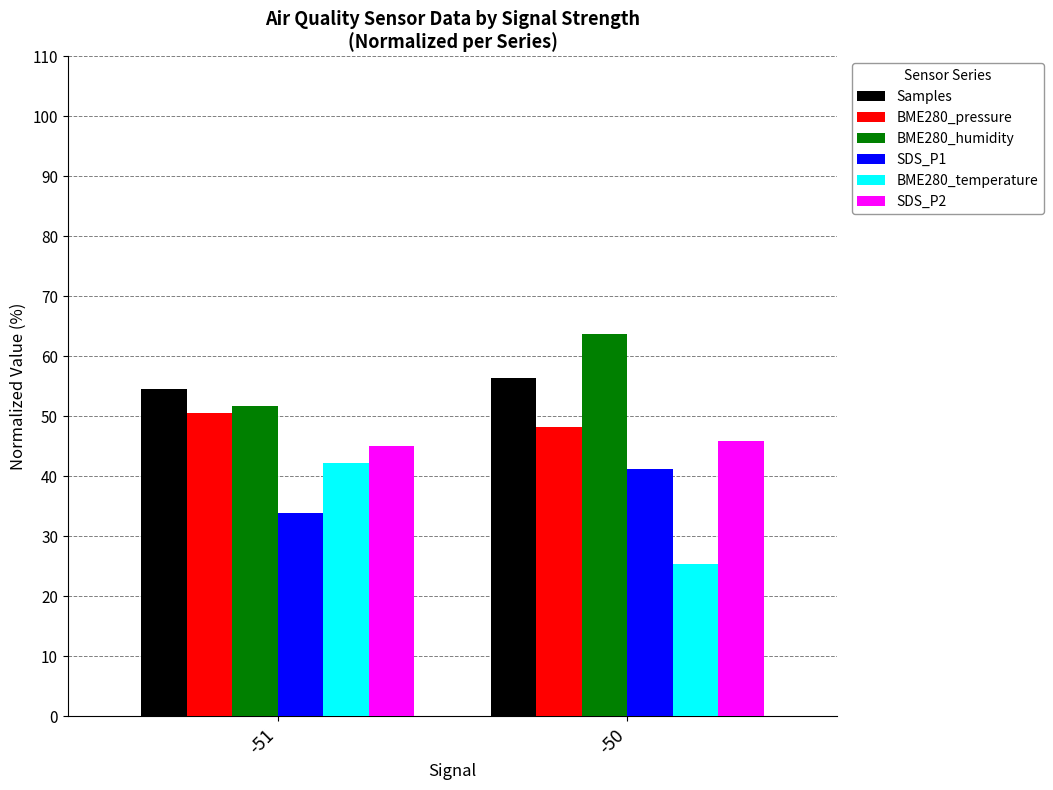

How many bars are there in each group?

6